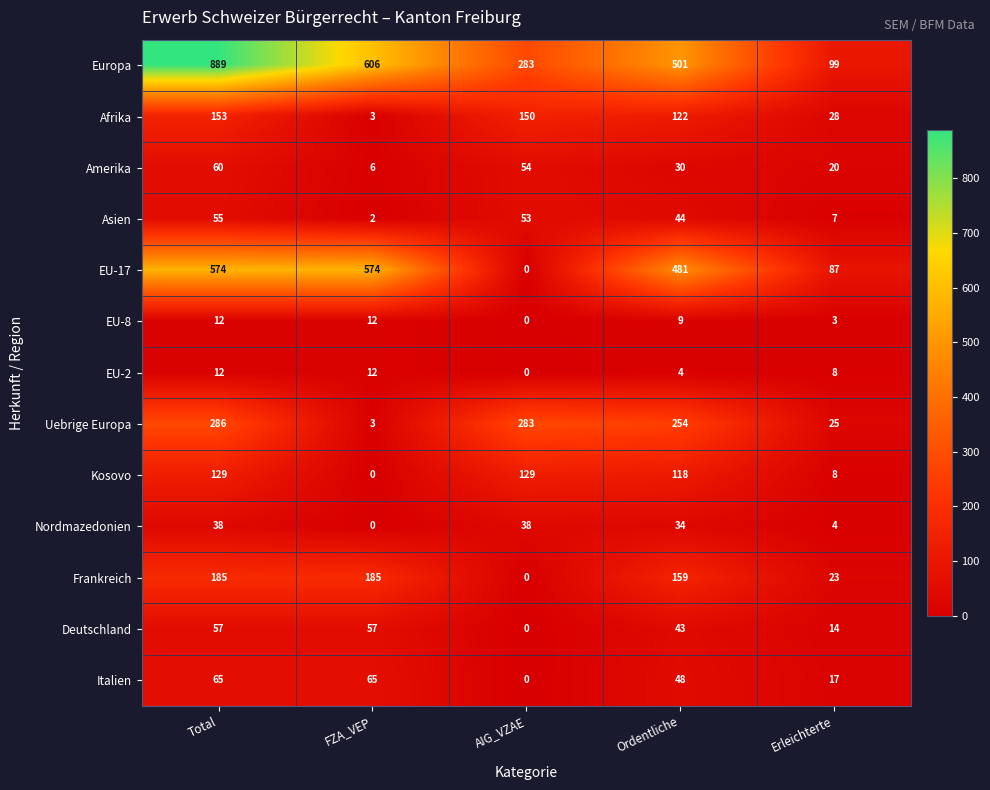

The value of Amerika at Total is 60. True or false?

True